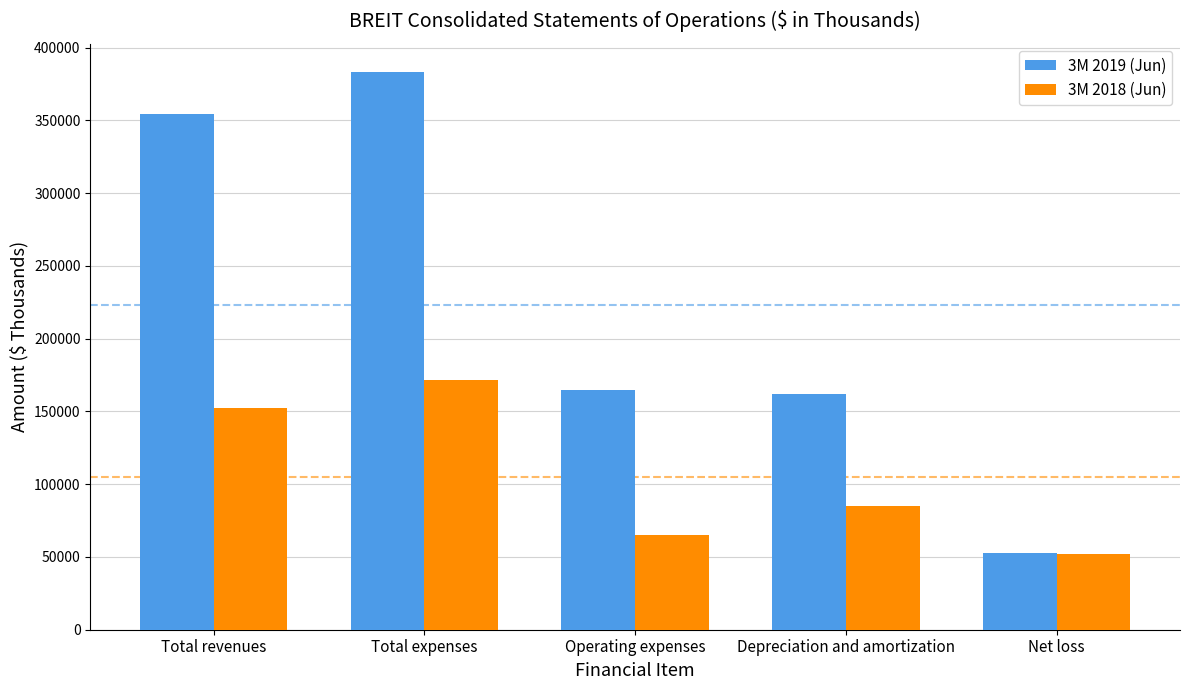

What is the difference between the highest and lowest values at Operating expenses?

99434